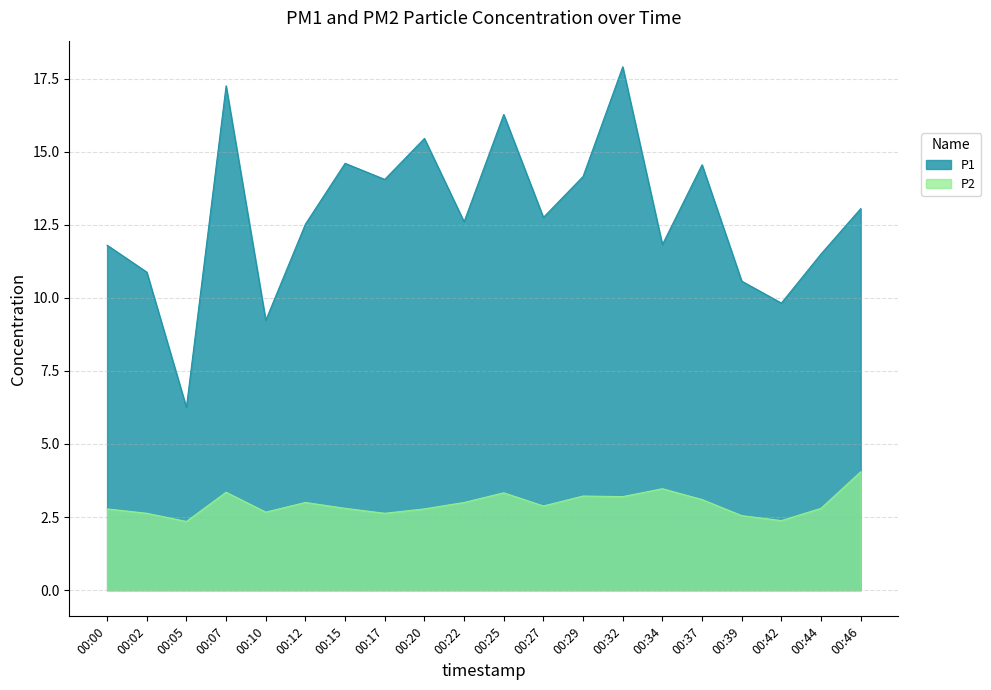

How many interior local valleys does the P2 series have?

6